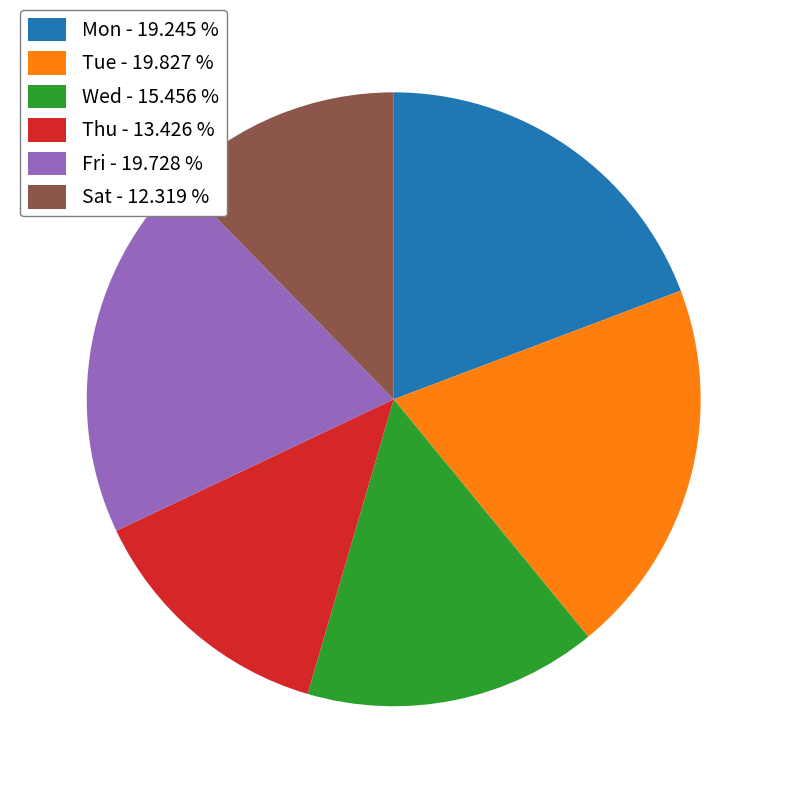

Count the number of slices in the pie.

6